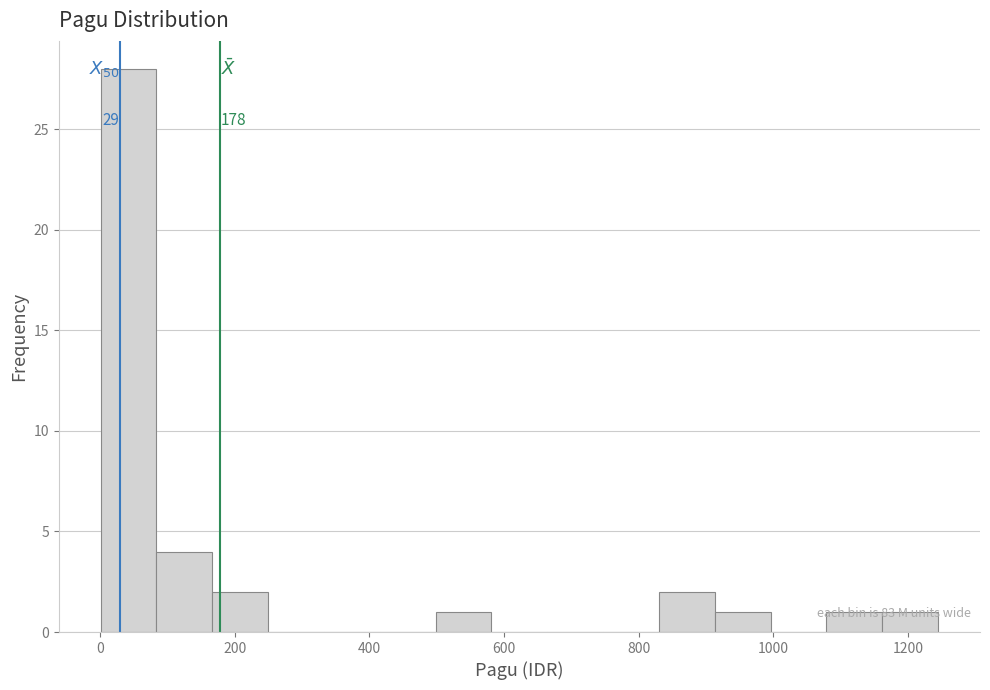

Over which range of the x-axis is the bar tallest?

0 to 80